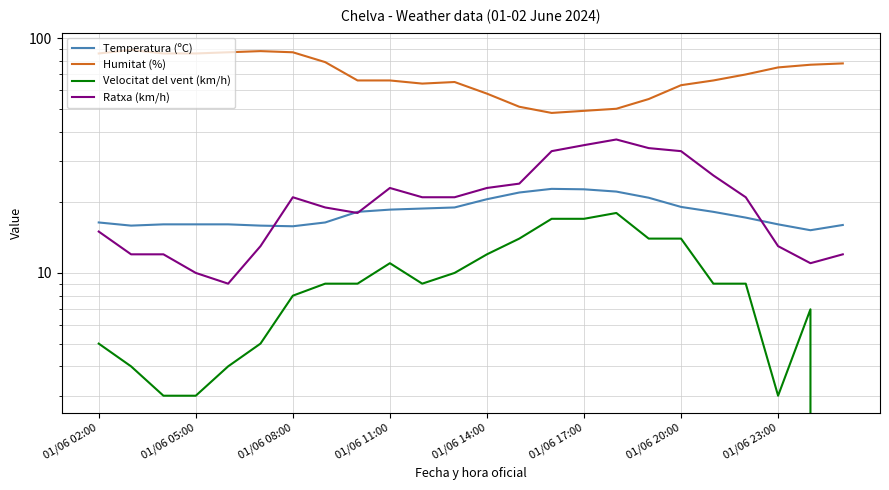

Which category has the lowest value in the Velocitat del vent (km/h) series?

23